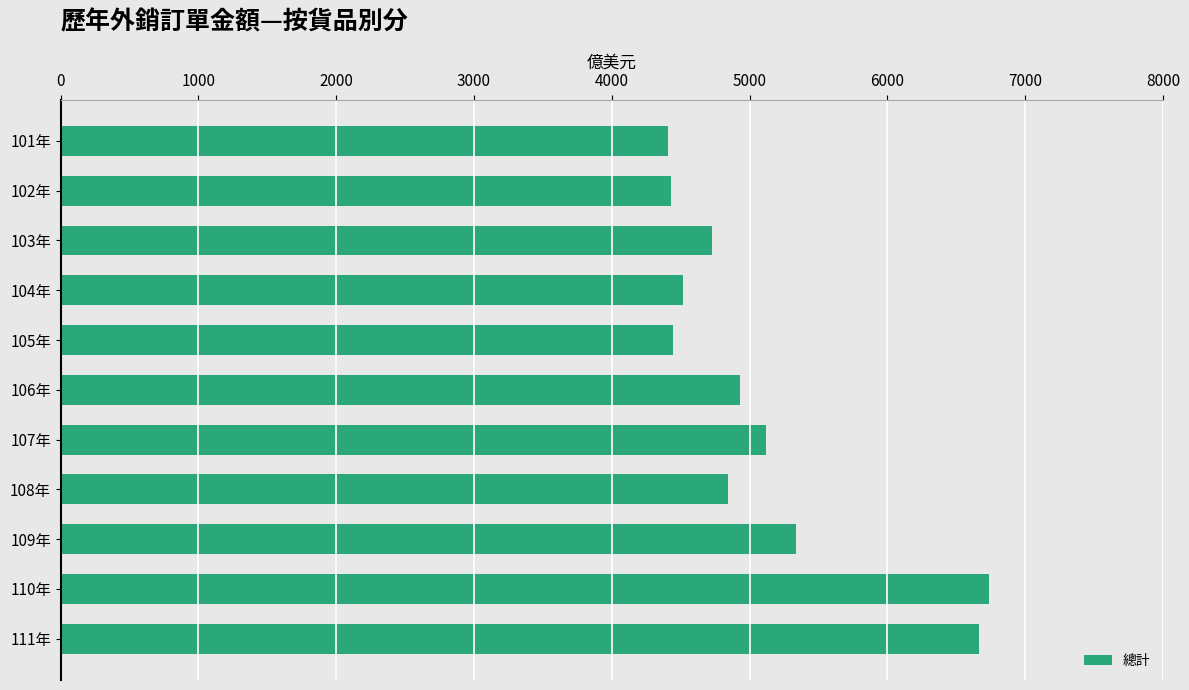

Between 106年 and 101年, which is larger?

106年